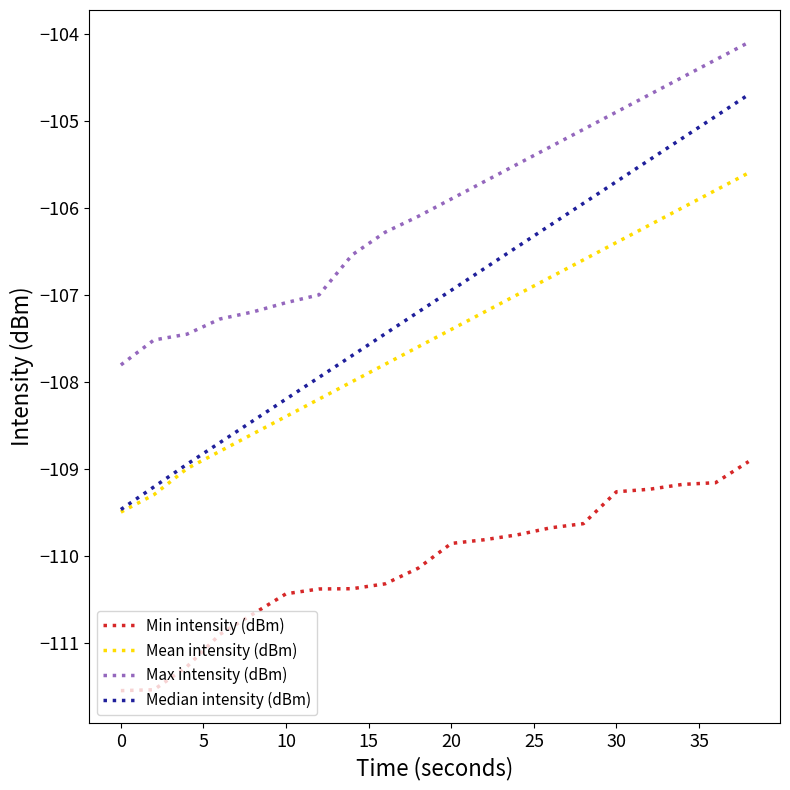

What is the highest value of the Mean intensity (dBm) series?

-105.6